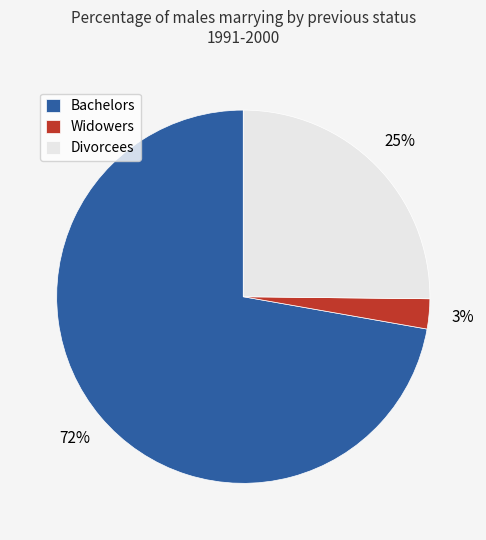

True or false: Divorcees accounts for 18% of the total.

False